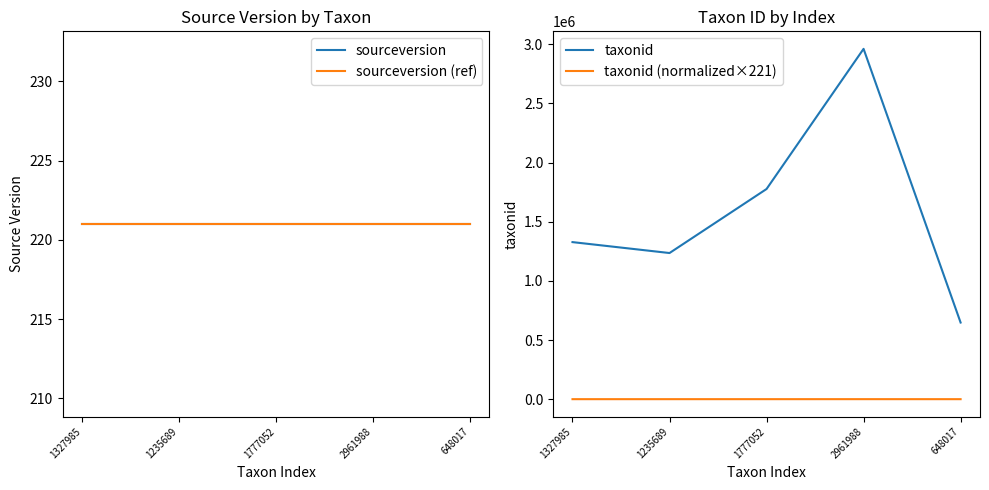

At which category is the sum across all series the highest?

2961988